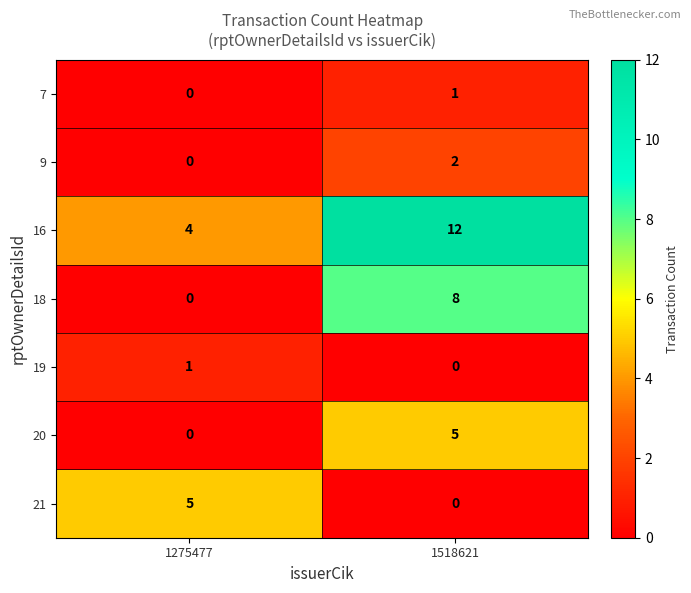

Reading right to left, what are all the values shown in this chart?

7: 1	0
9: 2	0
16: 12	4
18: 8	0
19: 0	1
20: 5	0
21: 0	5